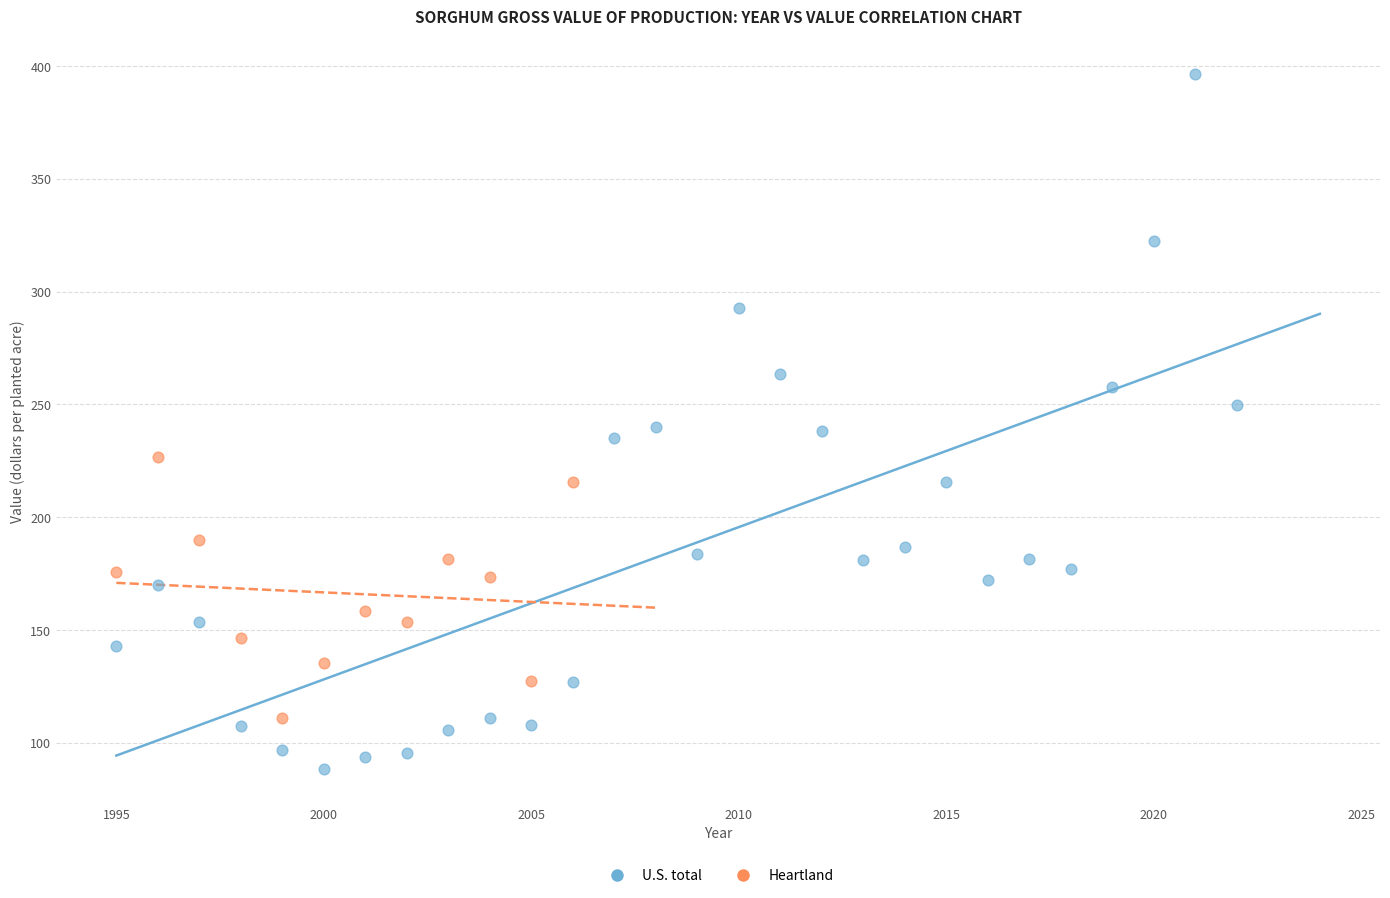

Which series reaches the minimum Y coordinate?

U.S. total